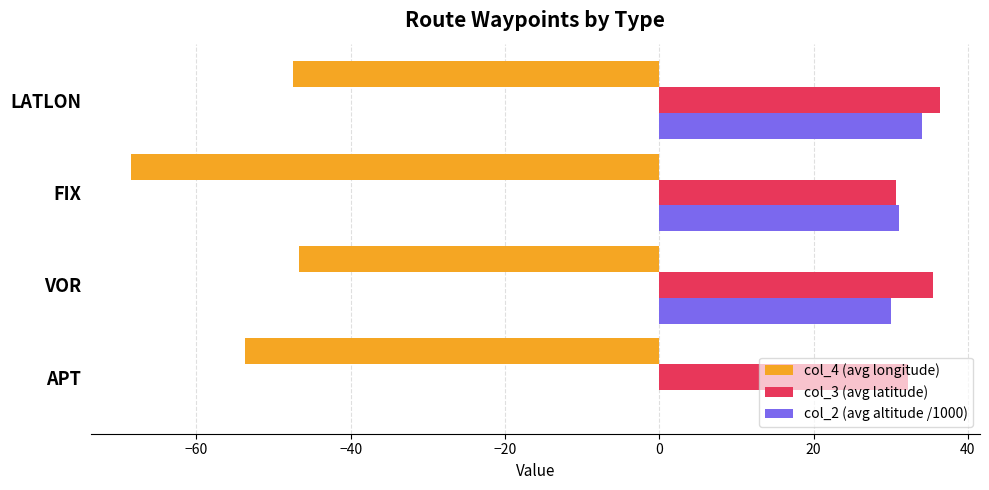

What value does the col_4 (avg longitude) series have at APT?

-53.7